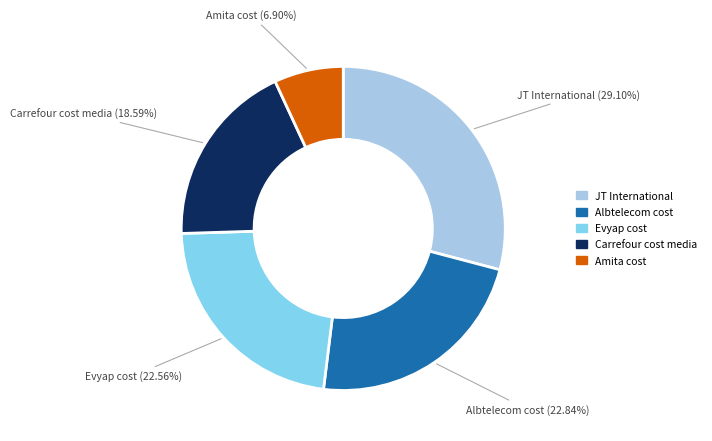

What percentage is NOT represented by Amita cost?

93.1%